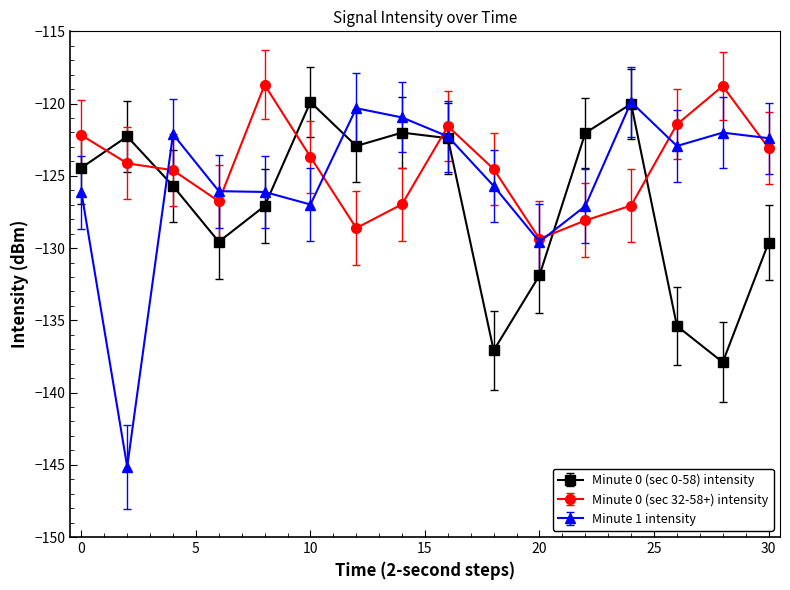

Which series has the widest spread of values?

Minute 1 intensity